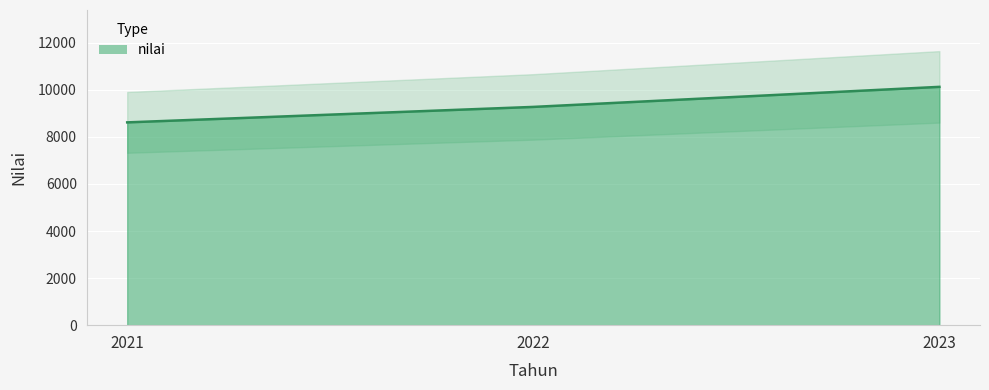

What is the ratio of the value at 2022 to the value at 2021?

1.1